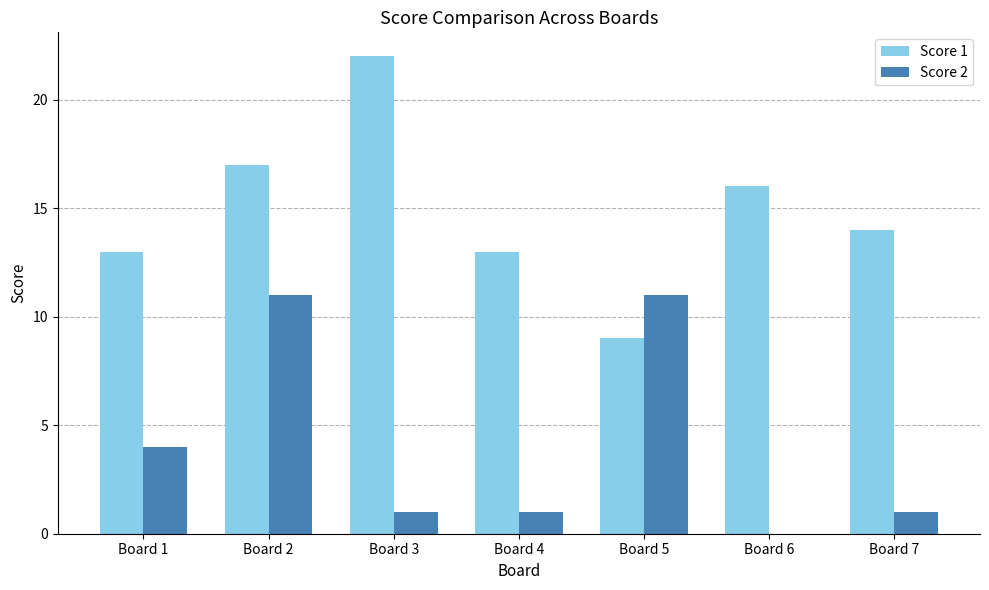

The value of Score 2 at Board 5 is 5. True or false?

False